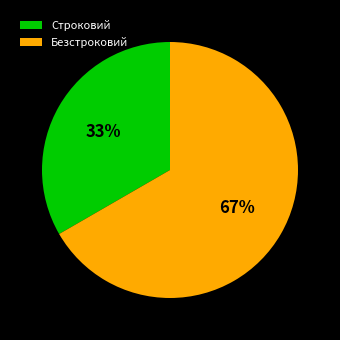

Is it true that Строковий is 25% of the pie?

False